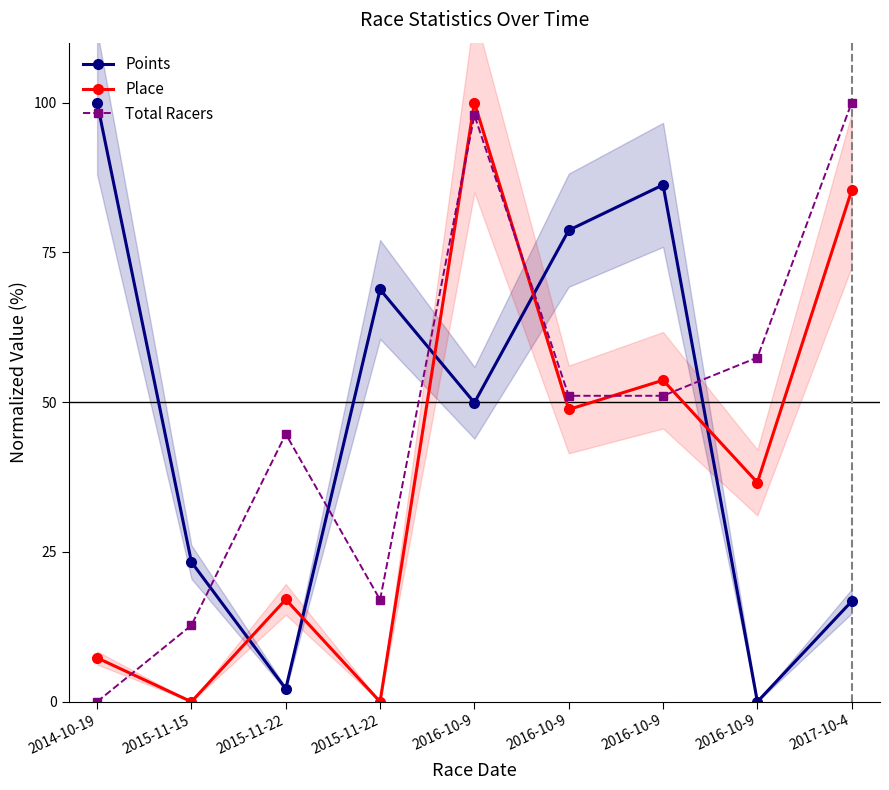

How many positive values does the Points series have?

8